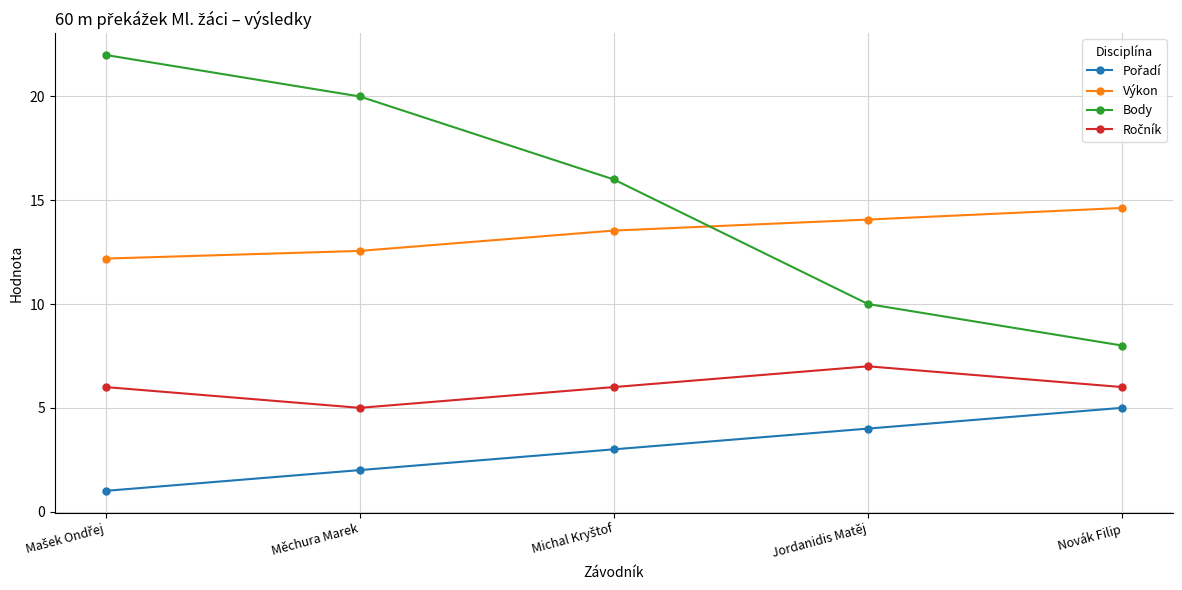

Is this an area chart (filled region under the line)?

No